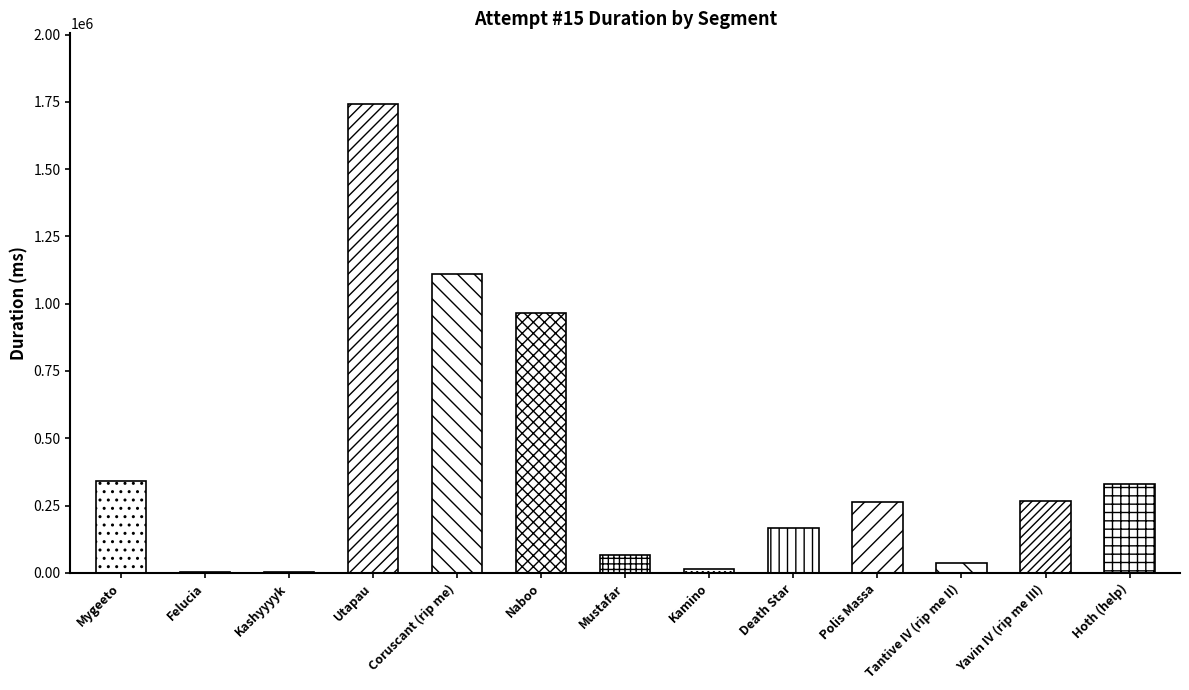

The value at Tantive IV (rip me II) is 35300. True or false?

True